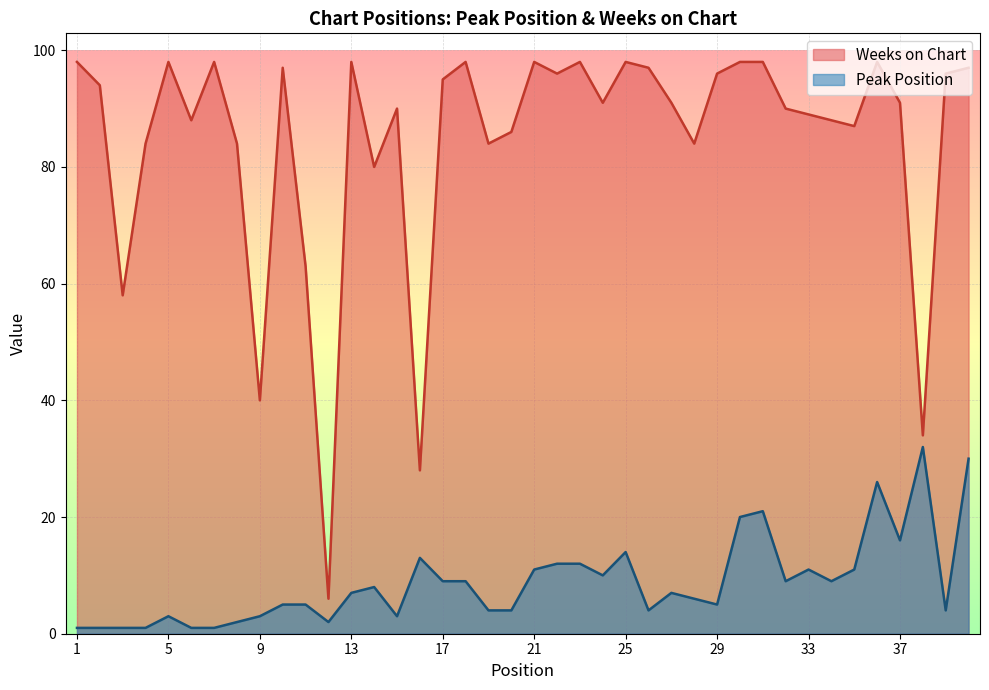

What is the difference between the second highest and minimum values in the Weeks on Chart series?

92